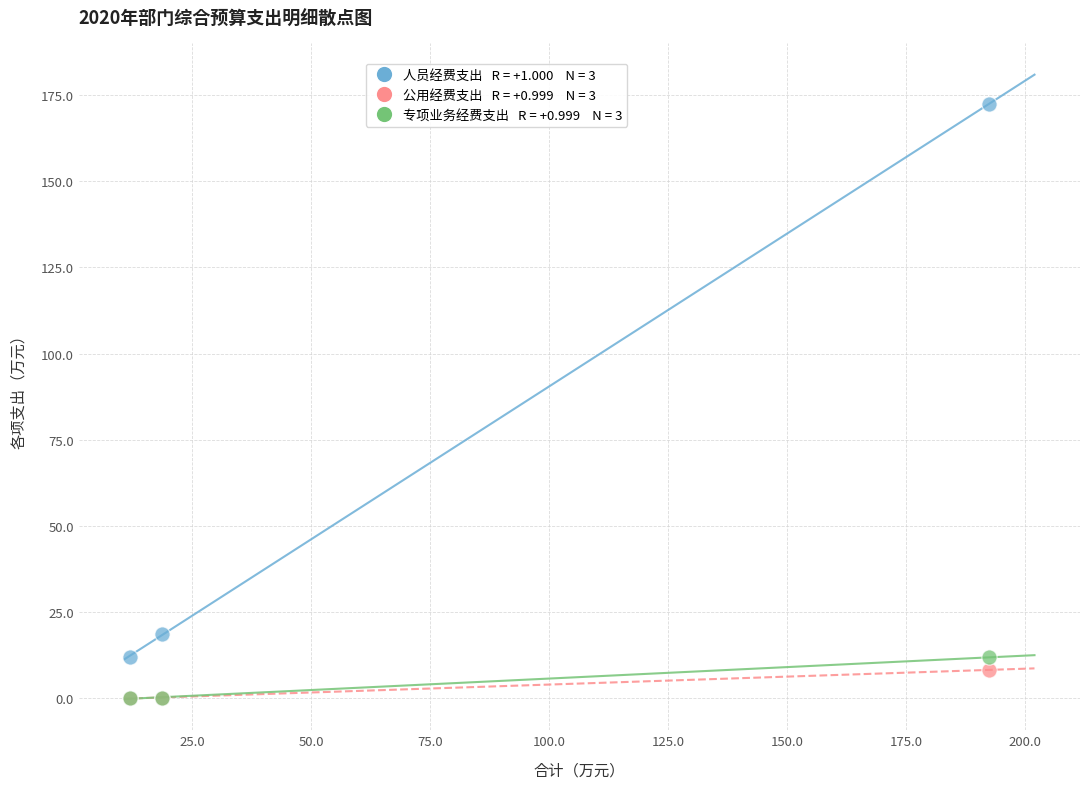

Across all series, what Y value is closest to 86?

18.7